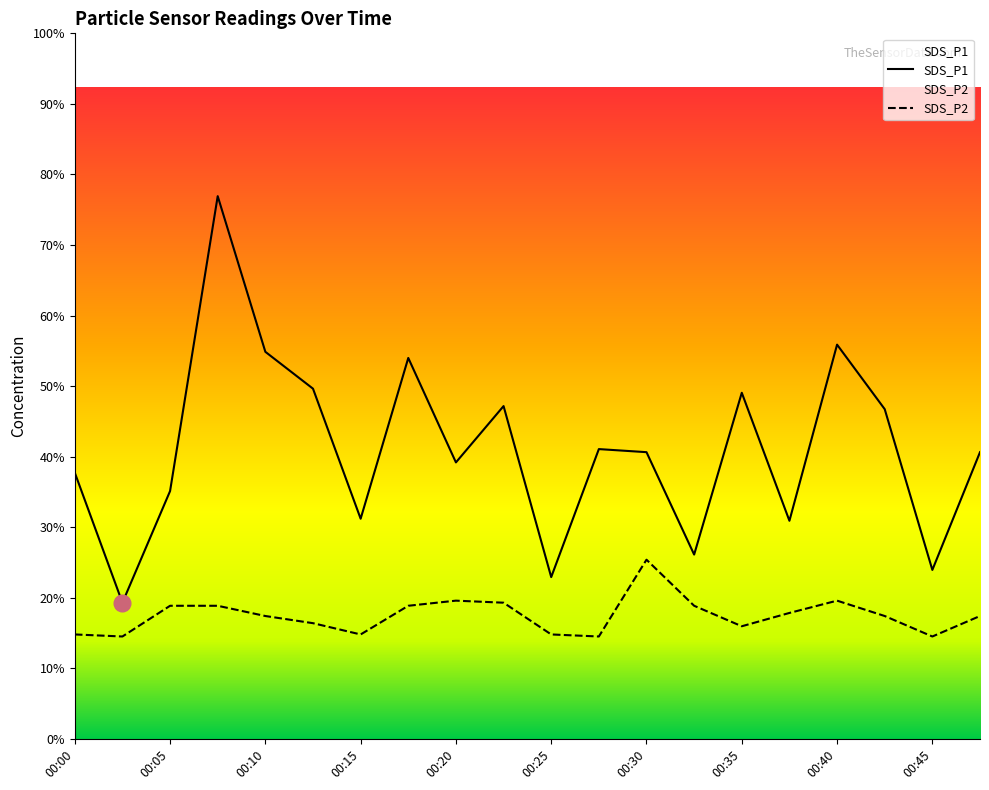

Where is the first local minimum for SDS_P1?

00:03